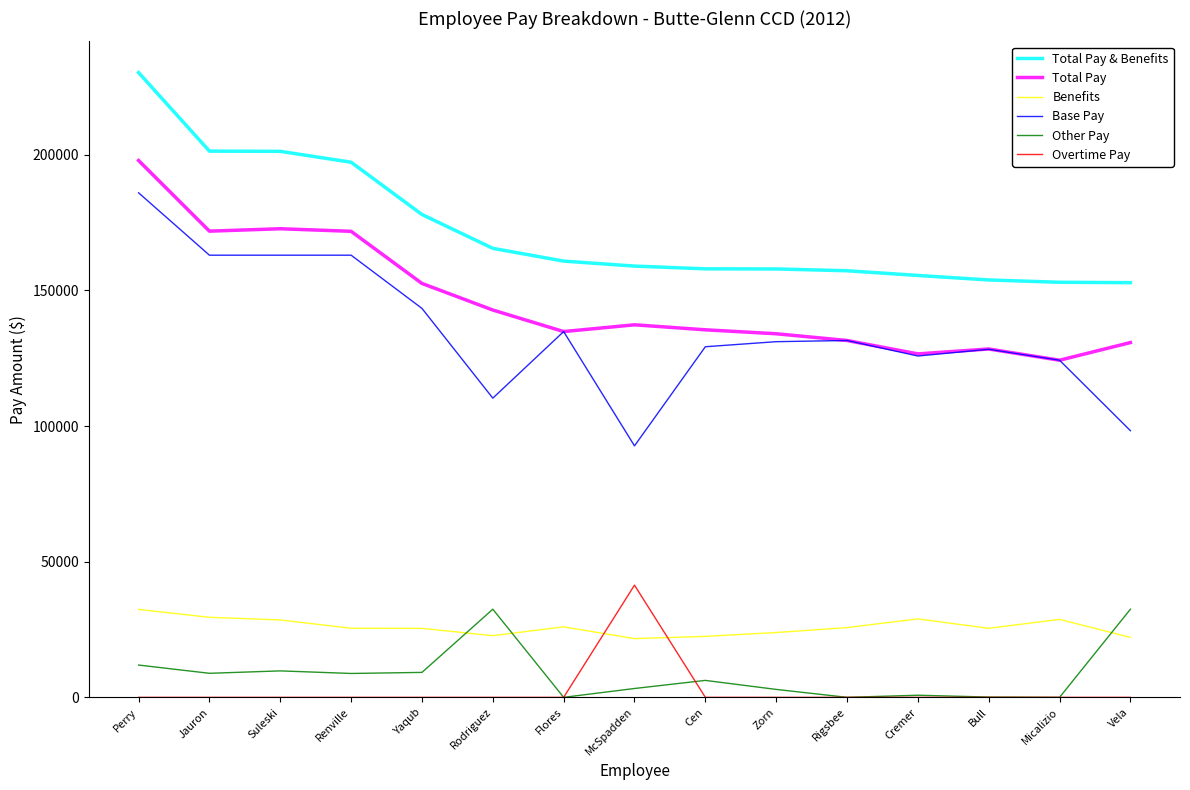

Which series has the largest range (max minus min)?

Base Pay